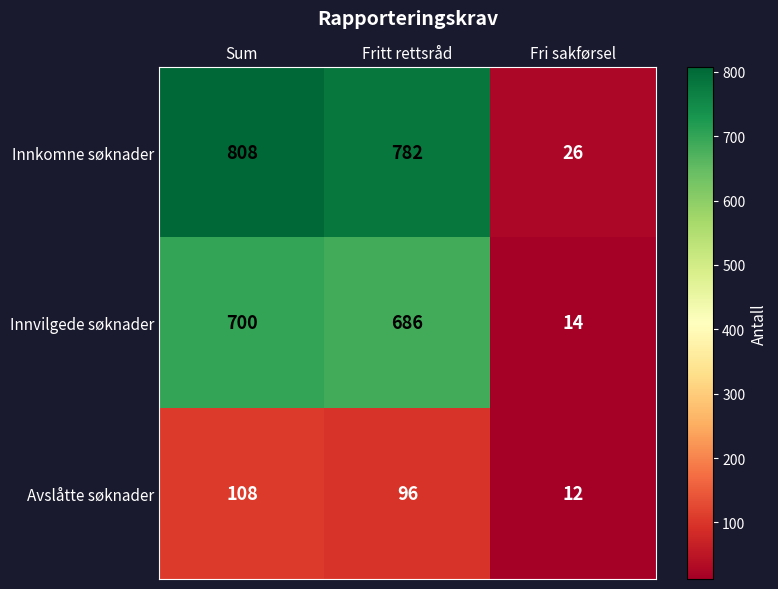

Which series has the largest range (max minus min)?

Innkomne søknader